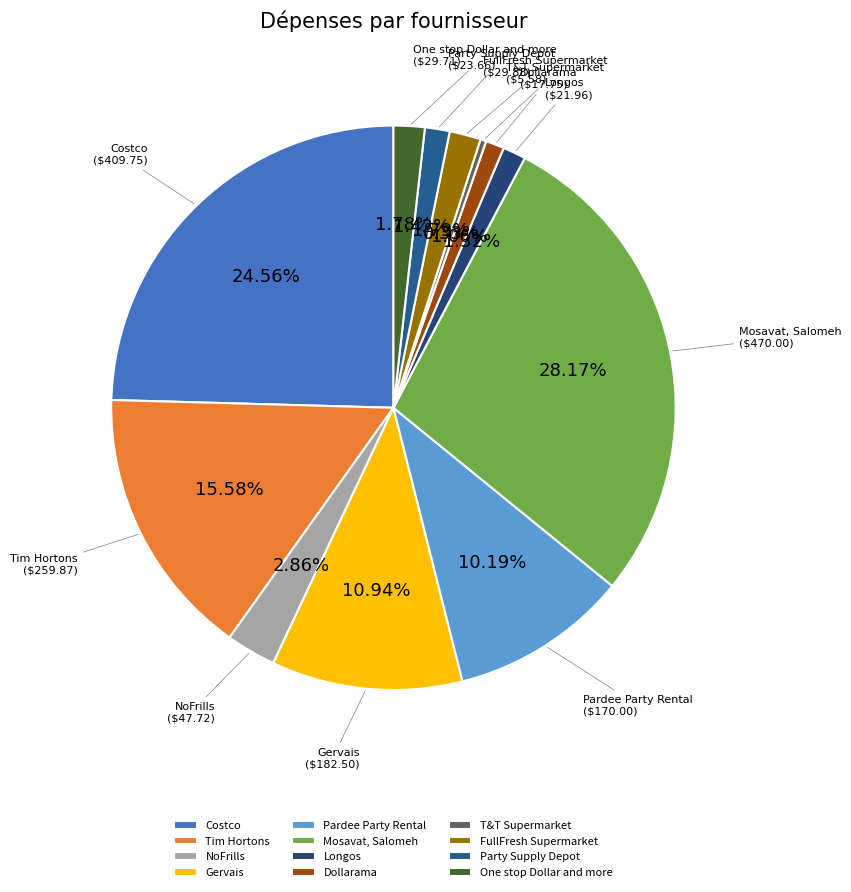

To the nearest percent, what percentage of the pie is Dollarama?

1%